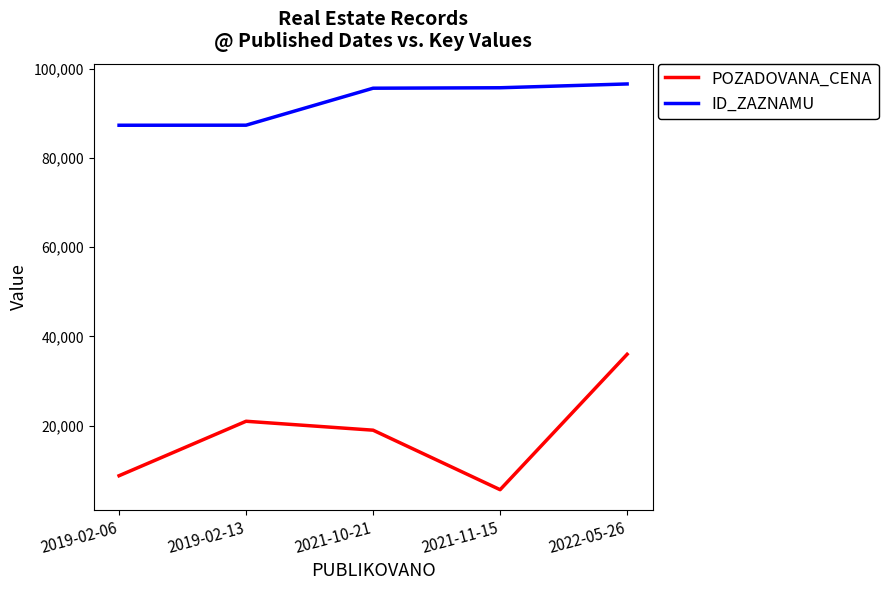

How many series are shown in this chart?

2